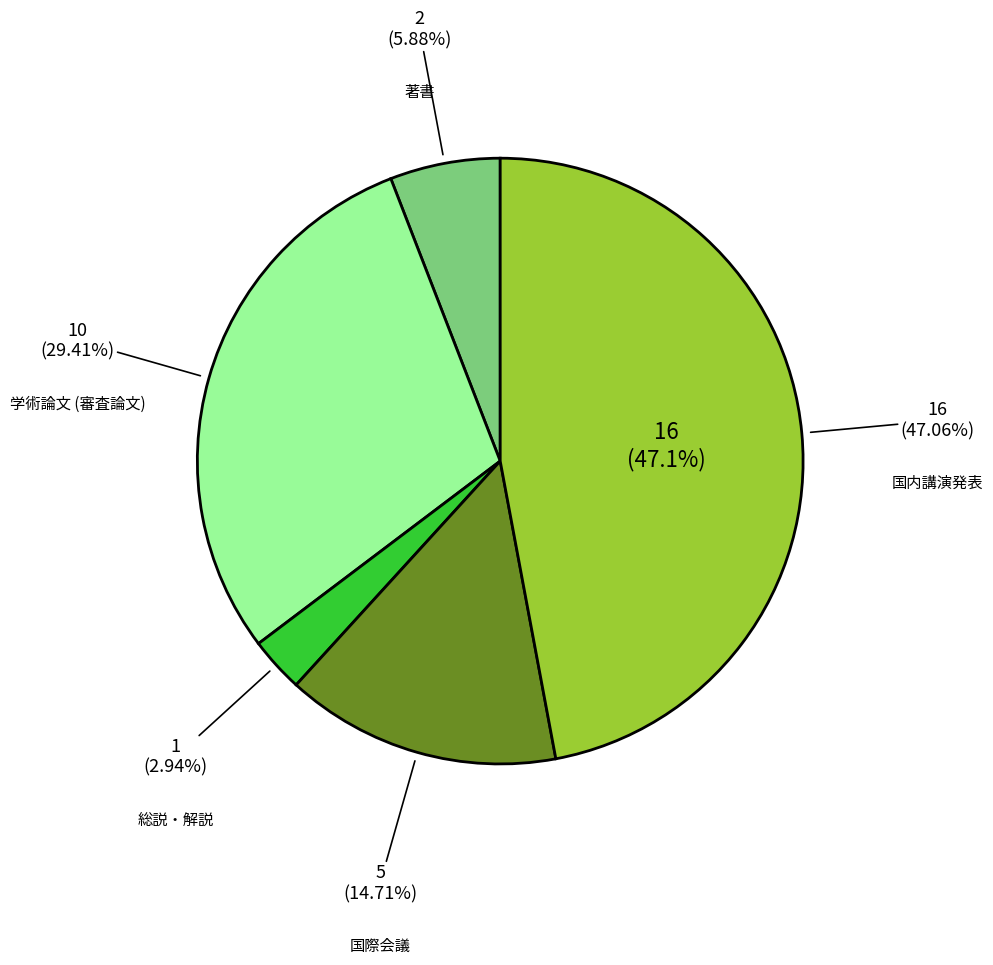

Does any single category account for the majority?

No